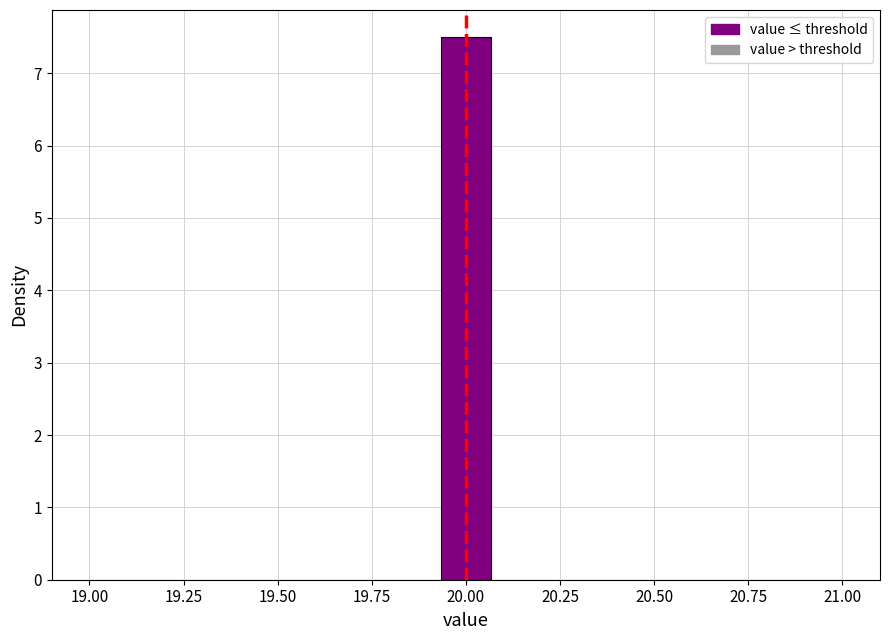

Around what value on the x-axis is the tallest bar? Give the approximate position of its centre, as read against the axis.

20.00